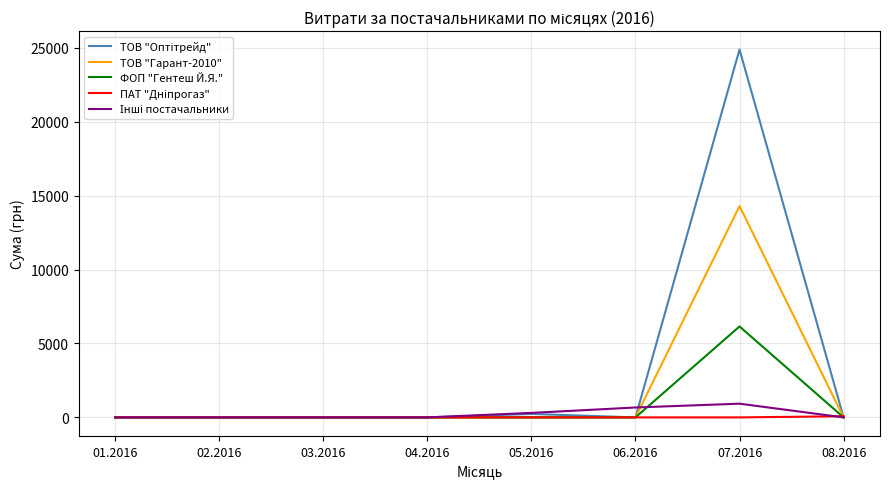

The value of ТОВ "Гарант-2010" at 02.2016 is 0.0. True or false?

True